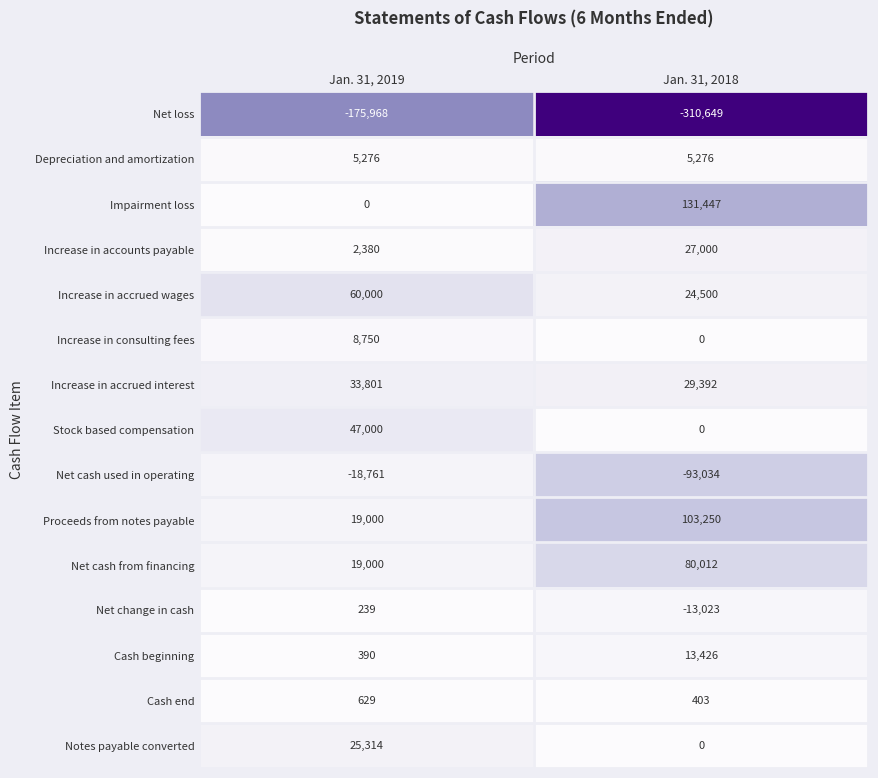

Reading right to left, what are all the values shown in this chart?

Net loss: Jan. 31, 2018=-310649	Jan. 31, 2019=-175968
Depreciation and amortization: Jan. 31, 2018=5276	Jan. 31, 2019=5276
Impairment loss: Jan. 31, 2018=131447	Jan. 31, 2019=0
Increase in accounts payable: Jan. 31, 2018=27000	Jan. 31, 2019=2380
Increase in accrued wages: Jan. 31, 2018=24500	Jan. 31, 2019=60000
Increase in consulting fees: Jan. 31, 2018=0	Jan. 31, 2019=8750
Increase in accrued interest: Jan. 31, 2018=29392	Jan. 31, 2019=33801
Stock based compensation: Jan. 31, 2018=0	Jan. 31, 2019=47000
Net cash used in operating: Jan. 31, 2018=-93034	Jan. 31, 2019=-18761
Proceeds from notes payable: Jan. 31, 2018=103250	Jan. 31, 2019=19000
Net cash from financing: Jan. 31, 2018=80012	Jan. 31, 2019=19000
Net change in cash: Jan. 31, 2018=-13023	Jan. 31, 2019=239
Cash beginning: Jan. 31, 2018=13426	Jan. 31, 2019=390
Cash end: Jan. 31, 2018=403	Jan. 31, 2019=629
Notes payable converted: Jan. 31, 2018=0	Jan. 31, 2019=25314